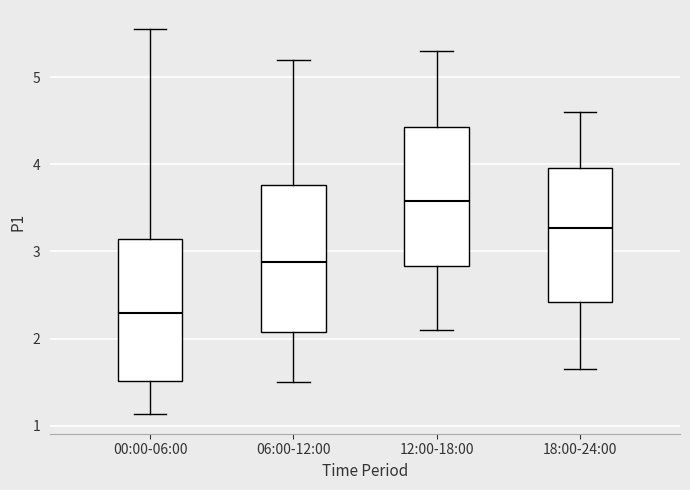

Reading left to right, read every box against the y-axis: the position of its median line, the range the box covers, and the ends of its whiskers. The values are not printed on the chart, so give them approximately, as read against the axis.

00:00-06:00: median 2.3, box 1.5 to 3.1, whiskers 1.1 to 5.6
06:00-12:00: median 2.9, box 2.1 to 3.8, whiskers 1.5 to 5.2
12:00-18:00: median 3.6, box 2.8 to 4.4, whiskers 2.1 to 5.3
18:00-24:00: median 3.3, box 2.4 to 4.0, whiskers 1.7 to 4.6